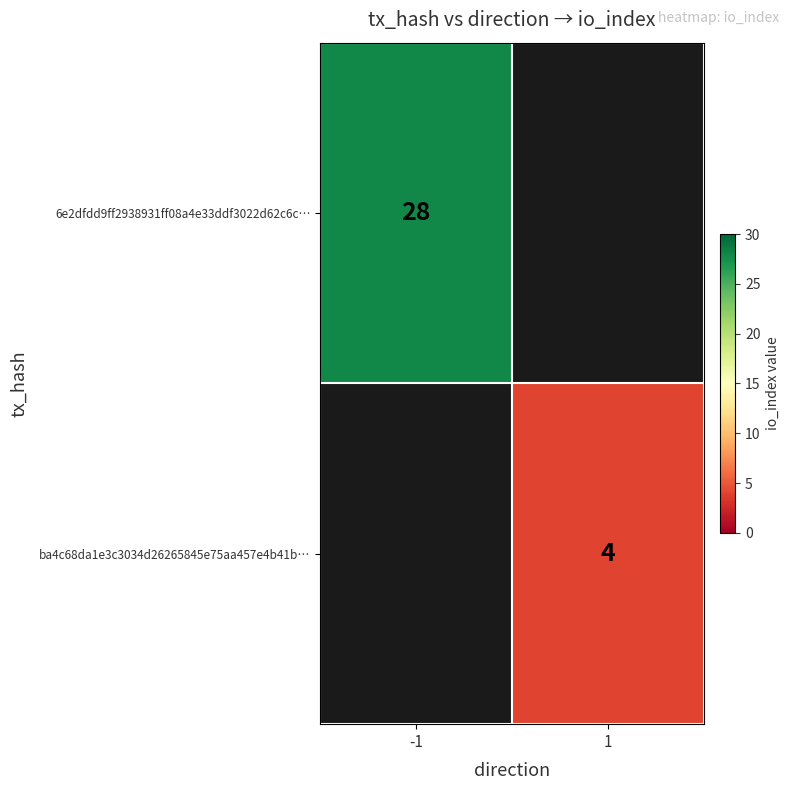

True or false: ba4c68da1e3c3034d26265845e75aa457e4b41b… has a value of 6.4 at 1.

False